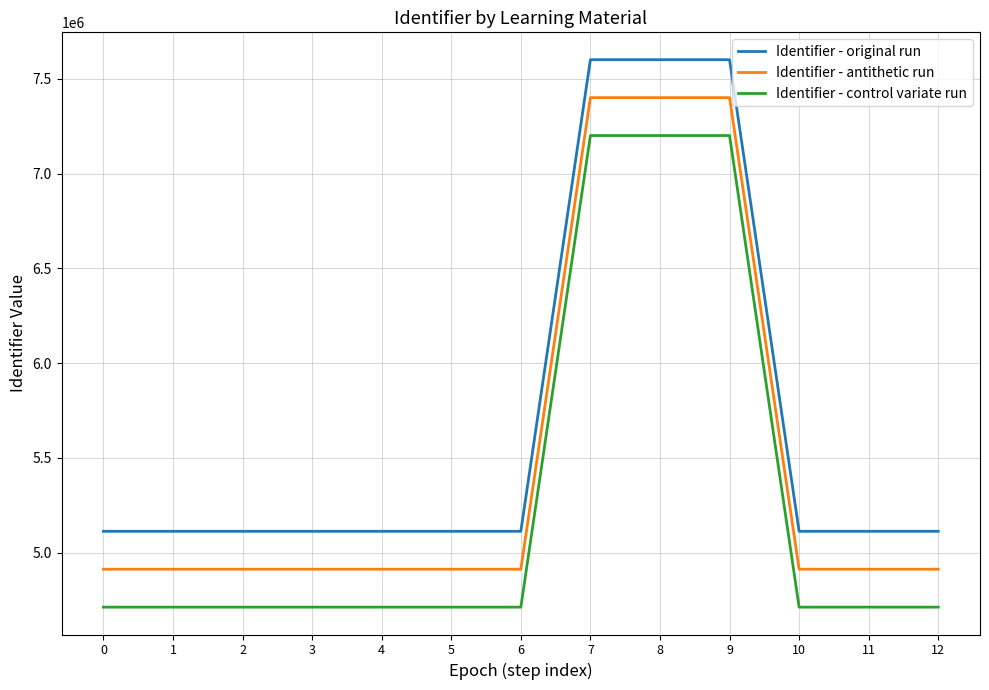

How many categories are shown in the chart?

13